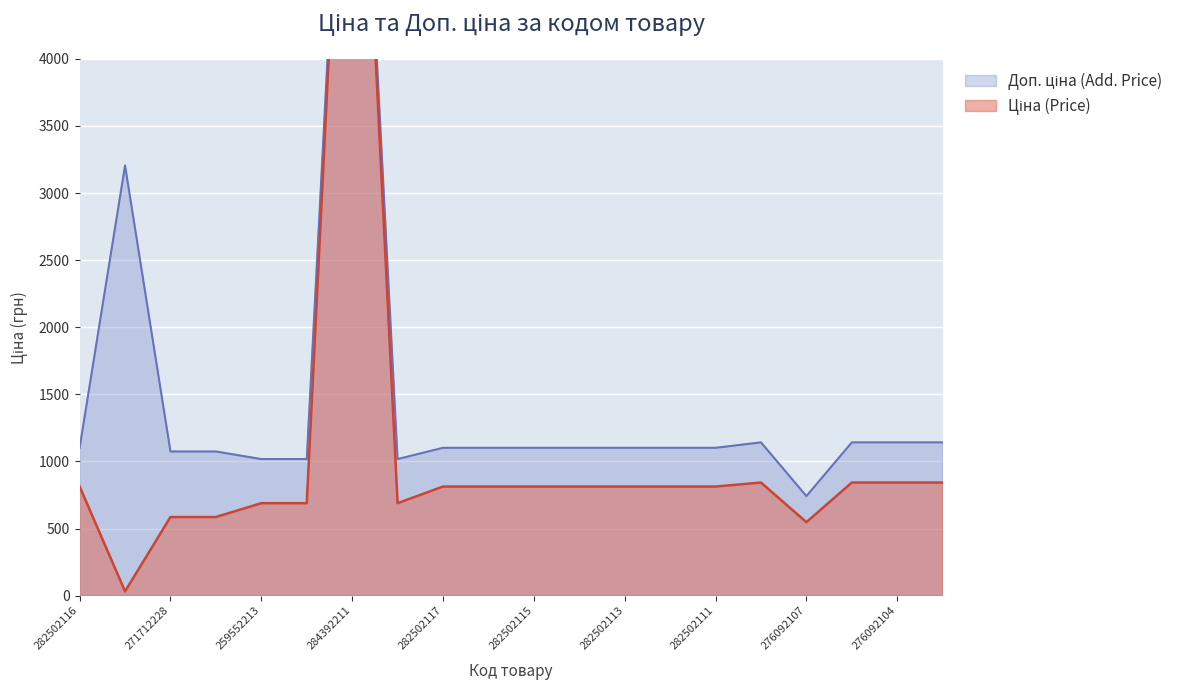

Where is the first local minimum for Доп. ціна (Add. Price)?

259552189